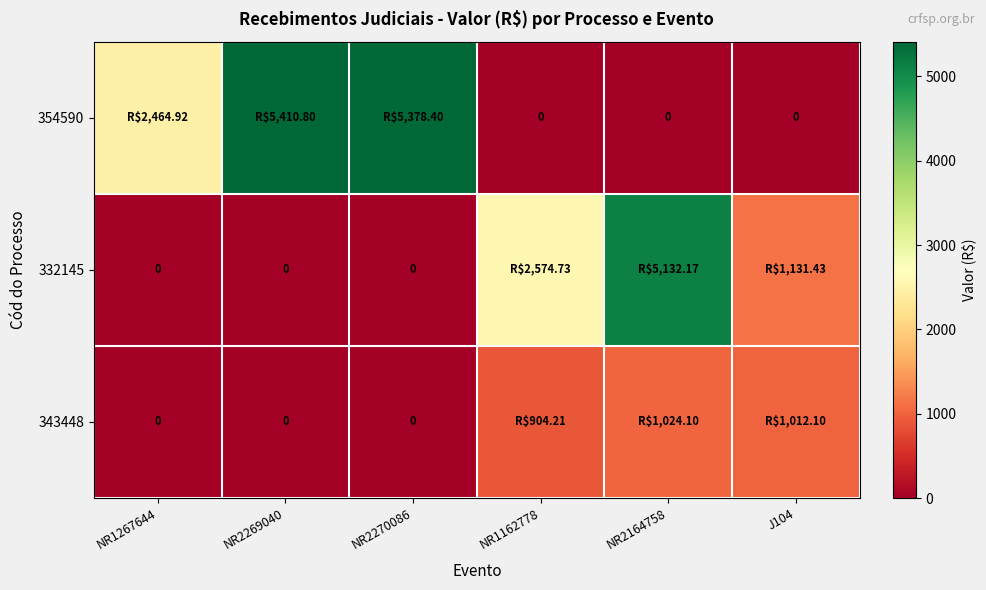

What is the sum of all 354590 values?

13254.1